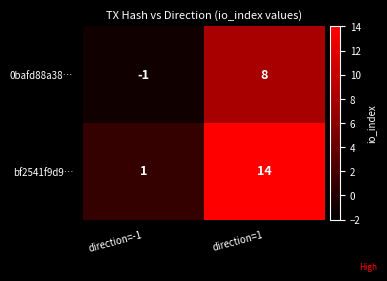

What is the average value of the bf2541f9d9… series?

8